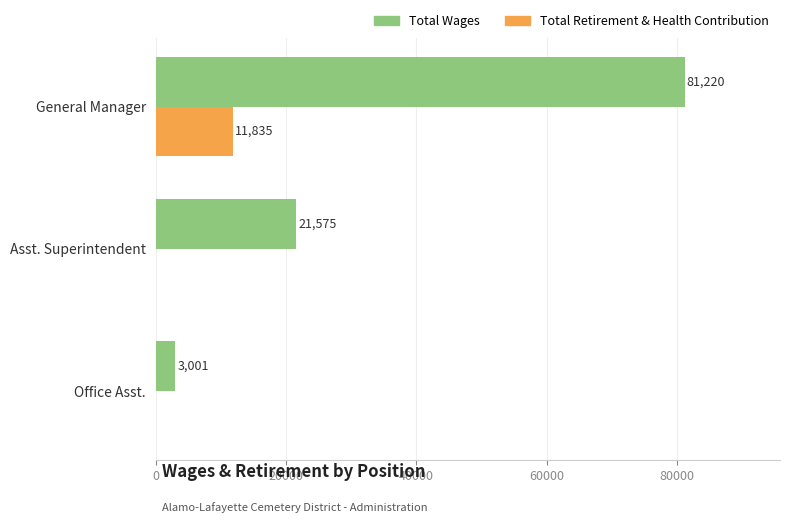

Where is Total Wages nearest to the value 42110?

Asst. Superintendent